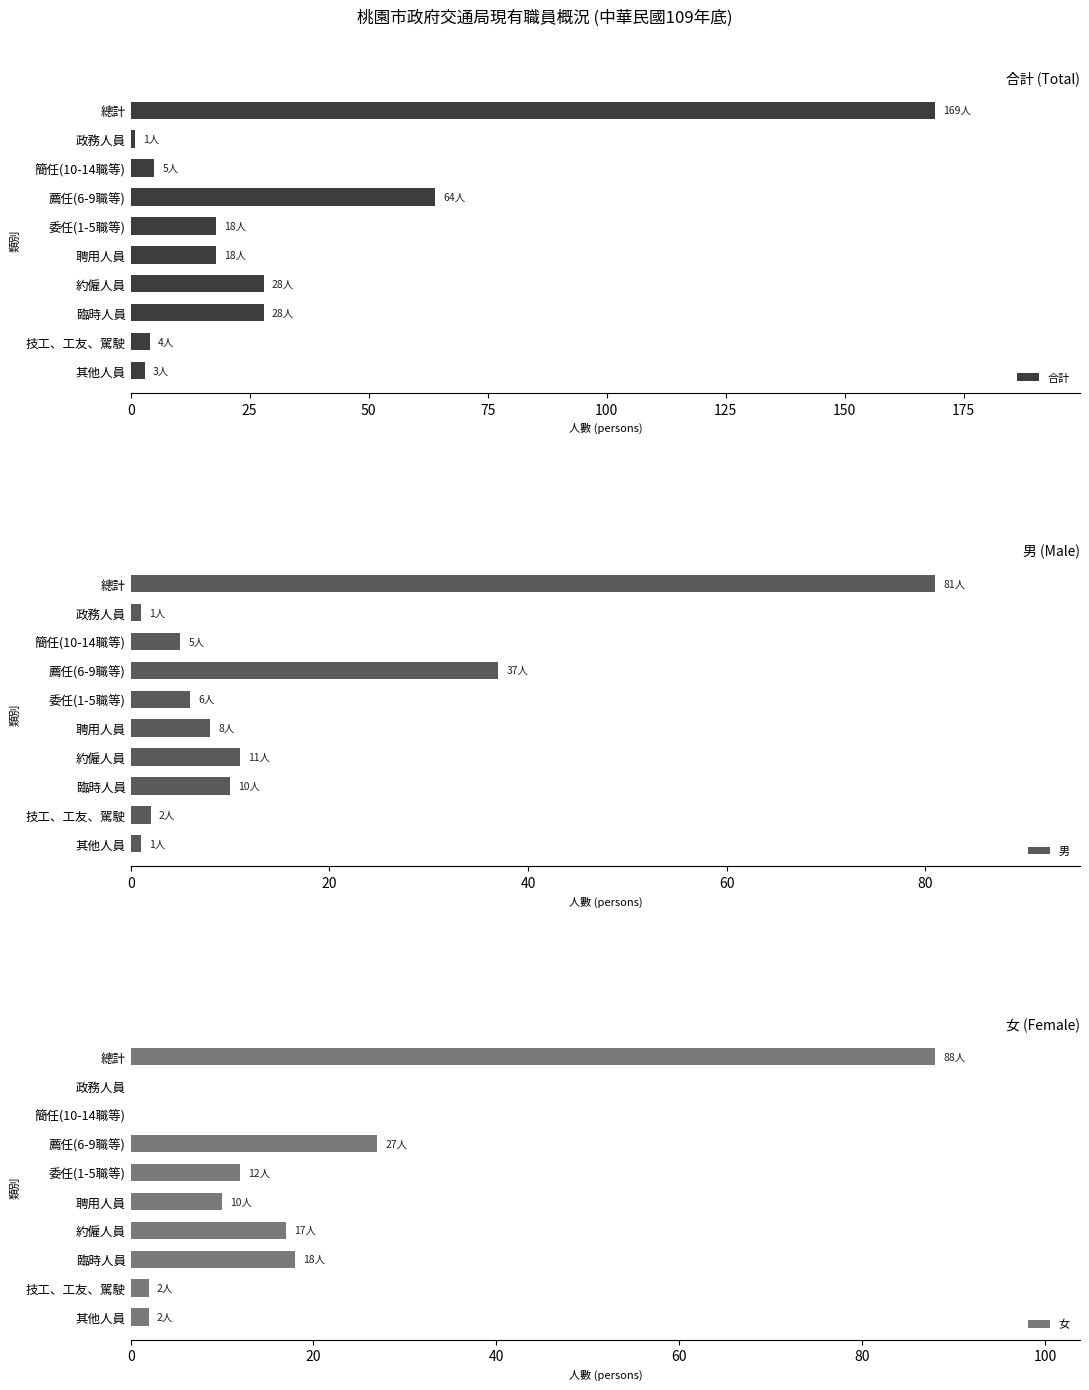

Which series has the widest spread of values?

合計